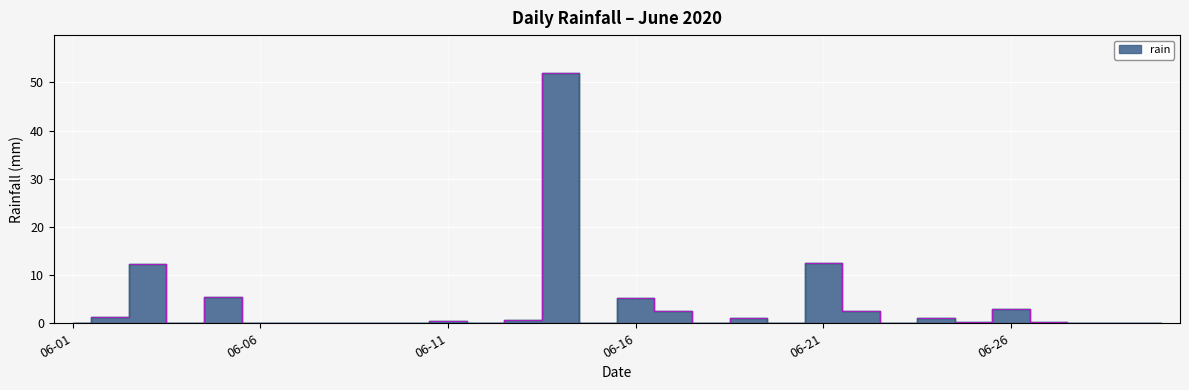

At which category does the chart reach its minimum across all series?

06-01